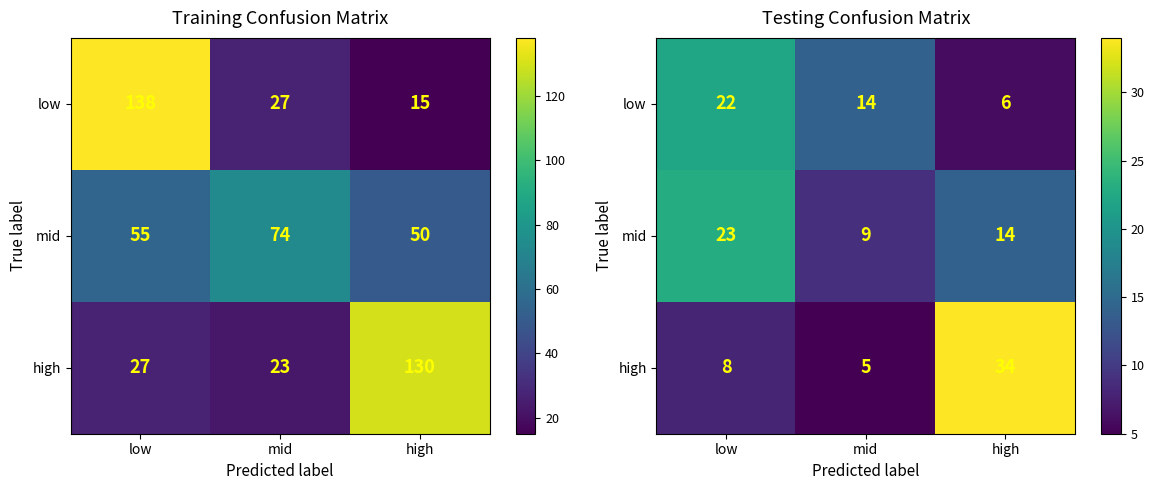

At mid, list the series in order from largest to smallest.

low, mid, high